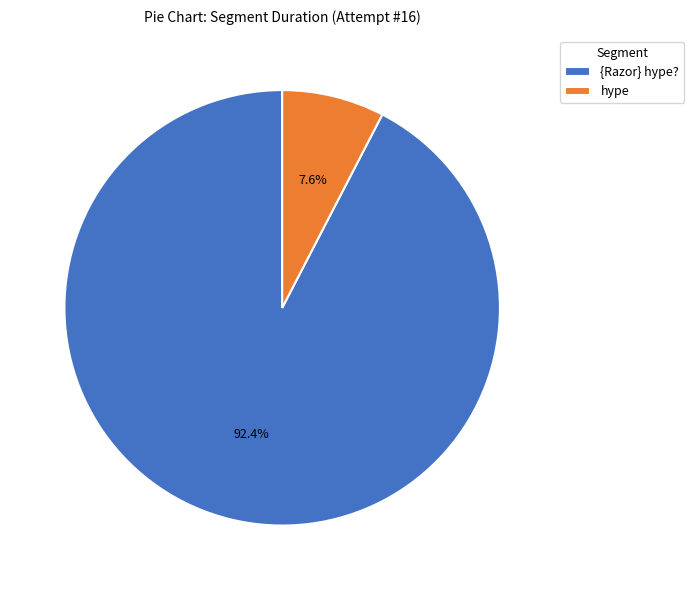

Combined, what portion of the pie is {Razor} hype? and hype?

100.0%